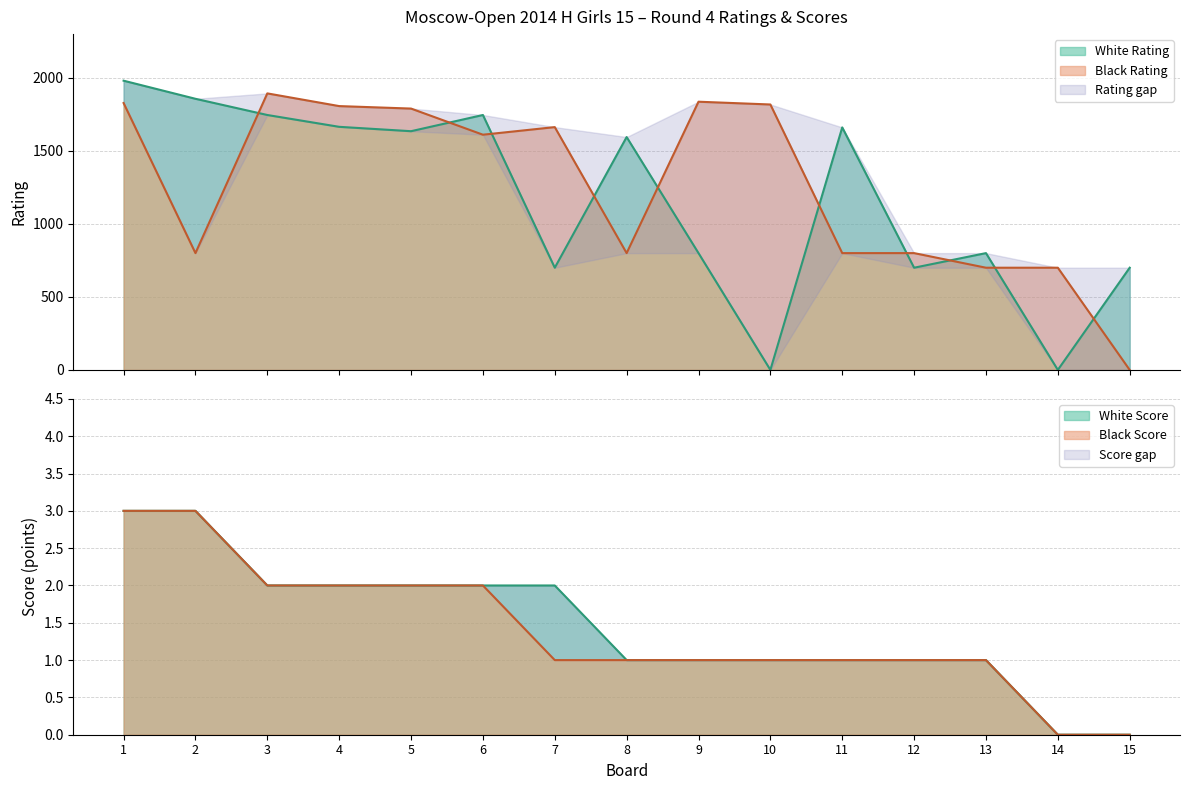

Is the value of Black Rating at 8 greater than the value of White Rating at 10?

Yes